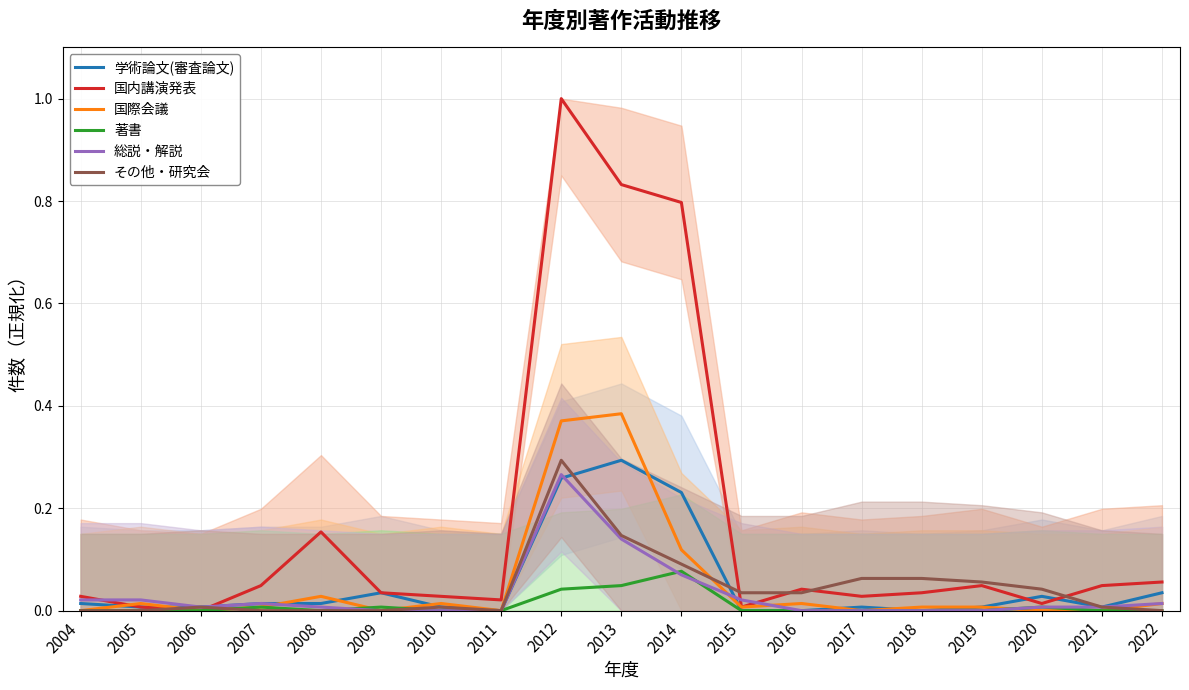

The value of 学術論文(審査論文) at 2015 is 0.0. True or false?

True